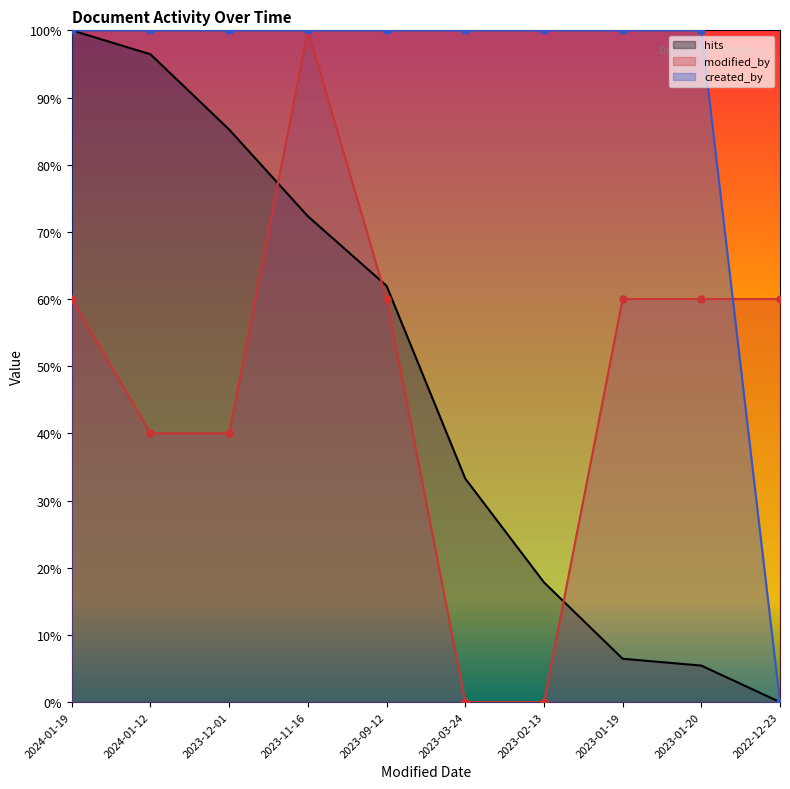

At how many categories does at least one series exceed 82?

9